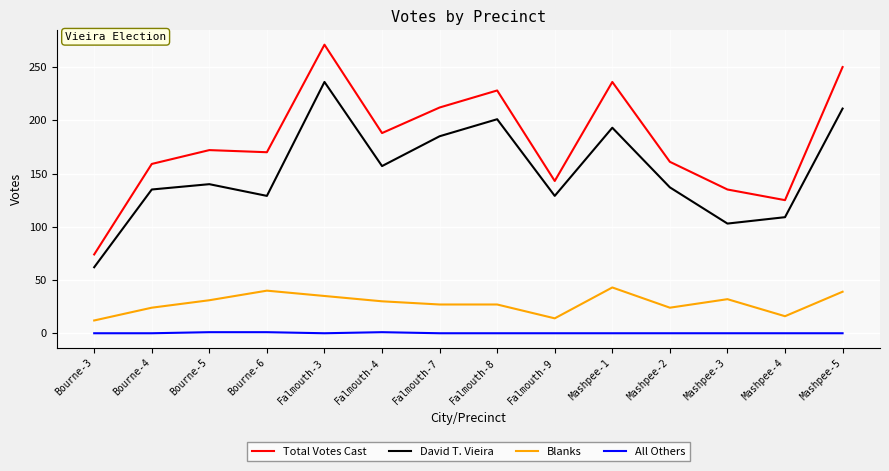

What is the average value of the Total Votes Cast series?

180